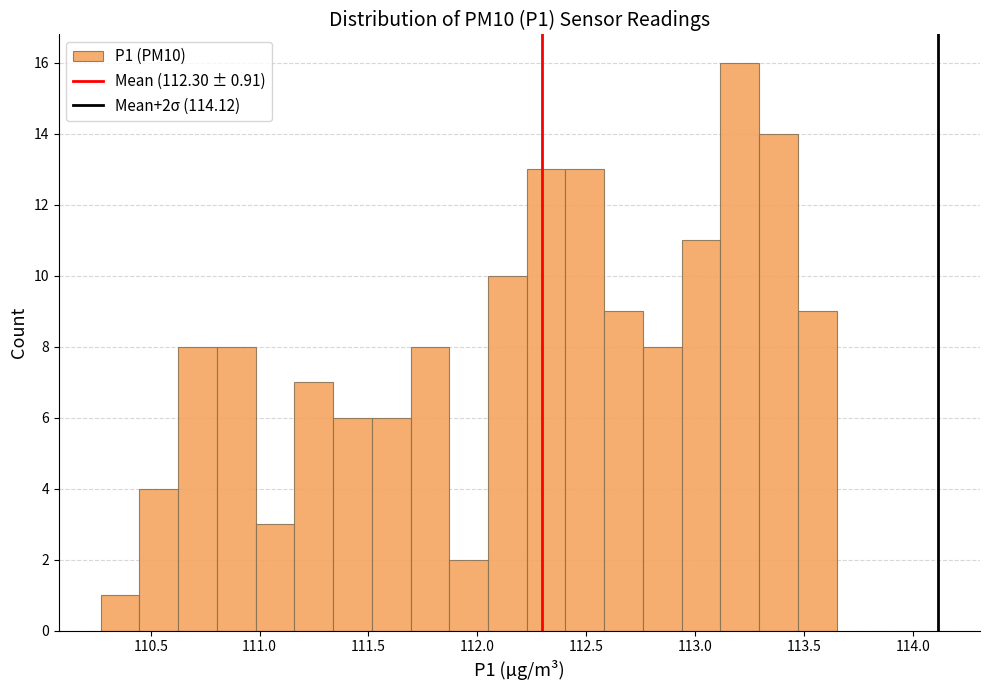

Read against the x-axis, roughly where is the centre of the tallest bar?

113.20